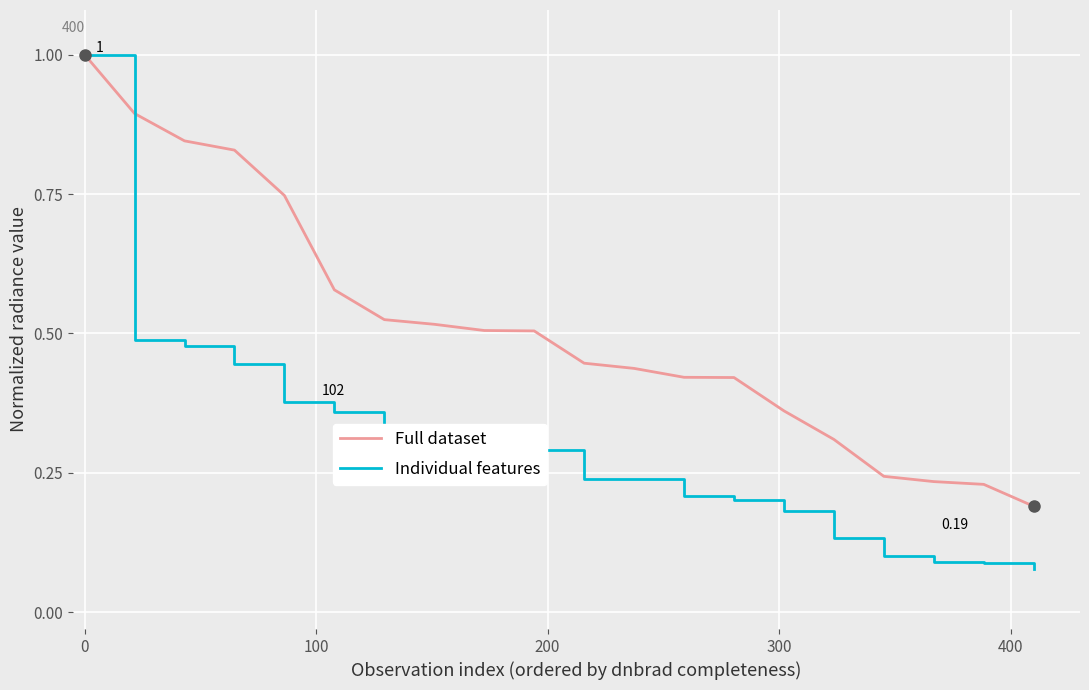

Rank the series by their average value, from lowest to highest.

Individual features, Full dataset